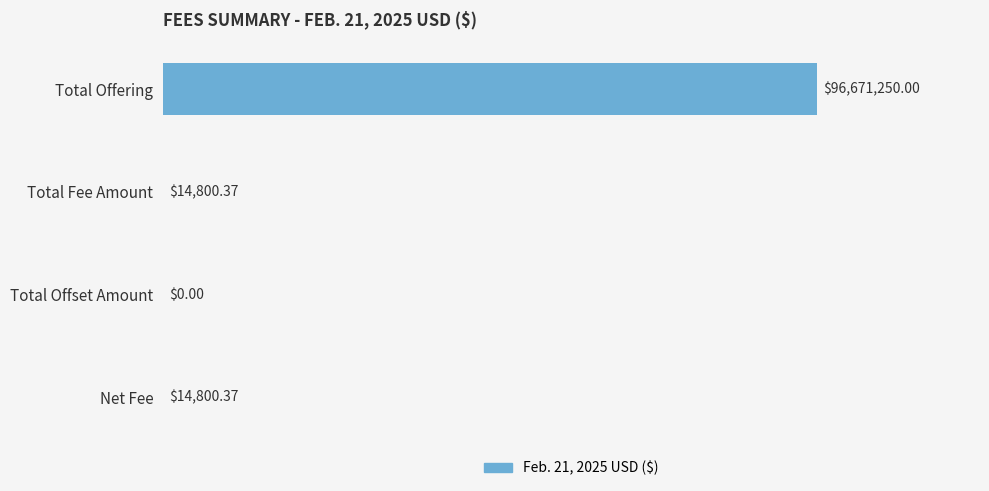

What is the sum of all values?

96700850.7